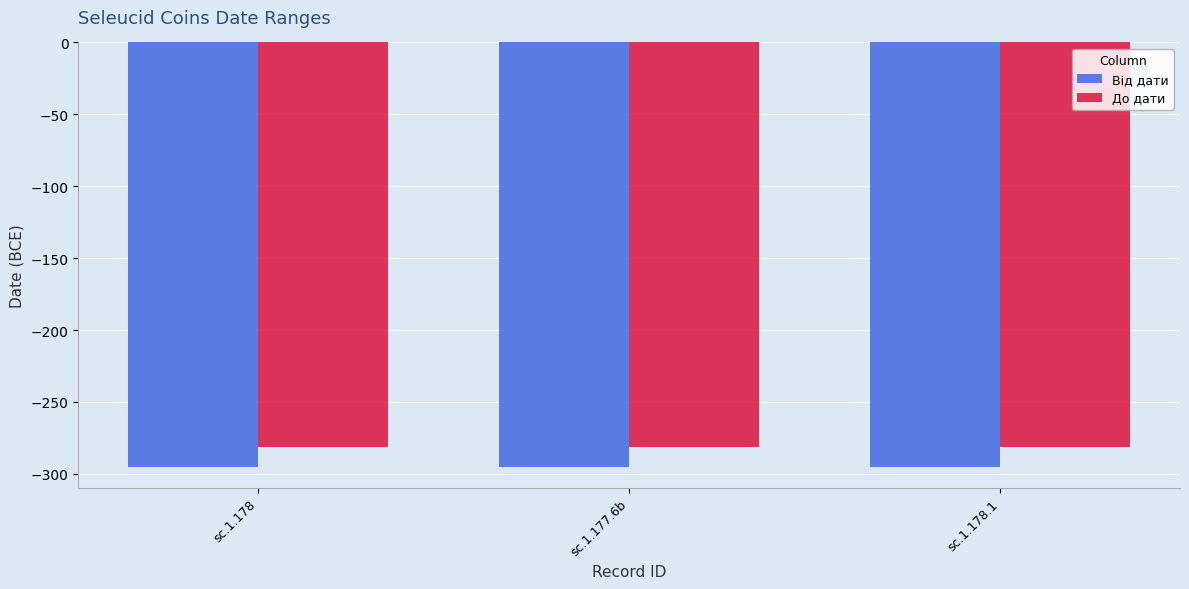

What is the sum of all До дати values?

-843